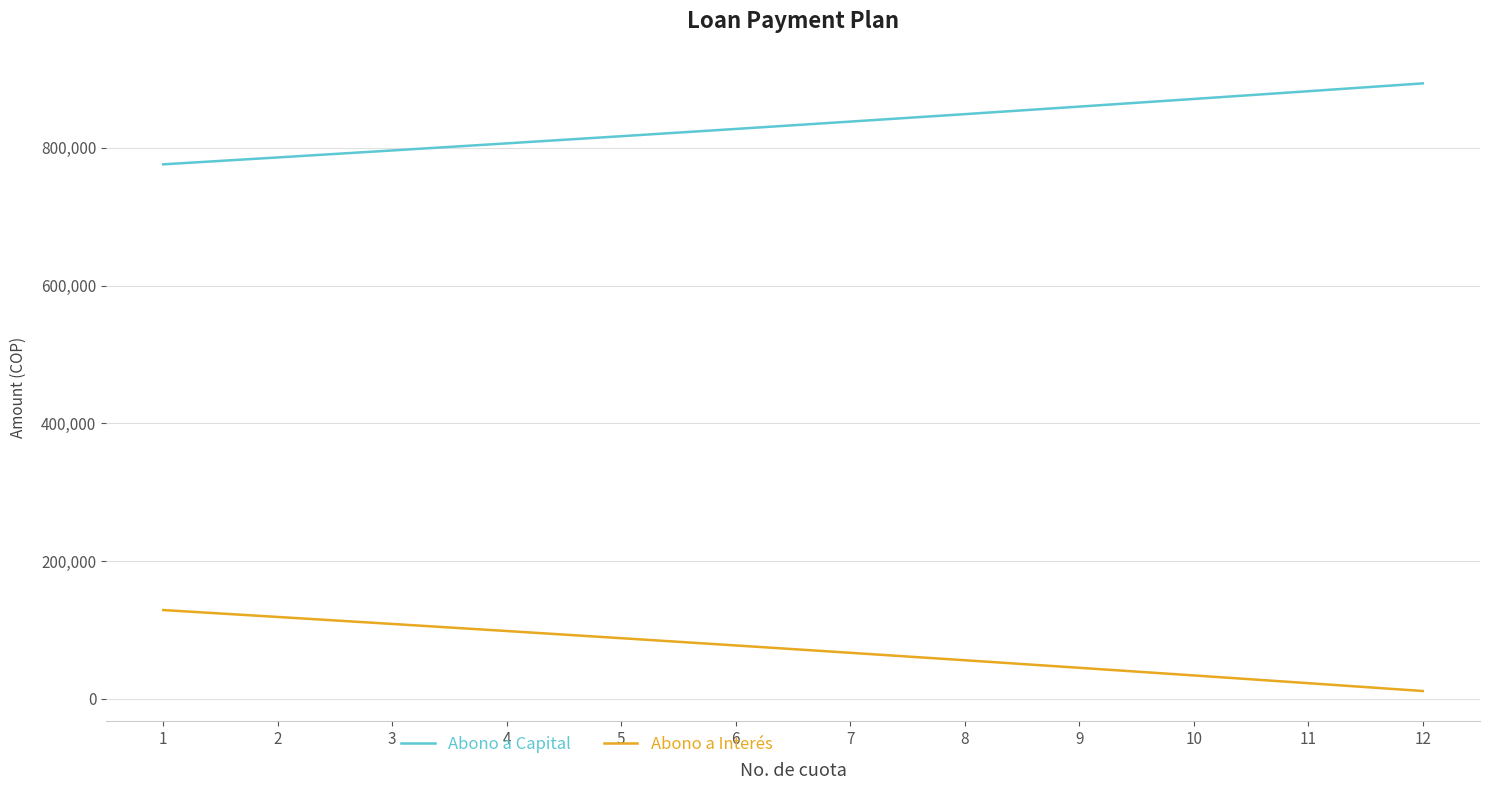

What is the spread (max minus min) of values at 4?

707678.4